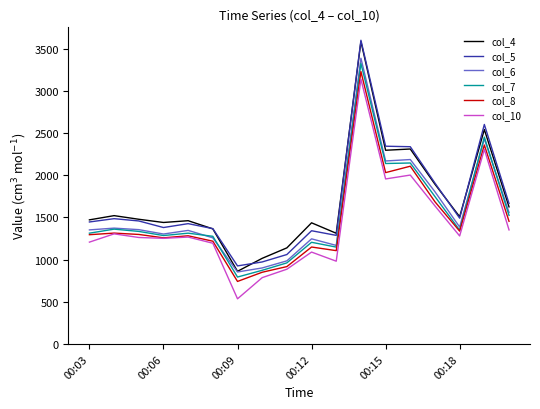

True or false: col_8 and col_5 cross at least once.

False